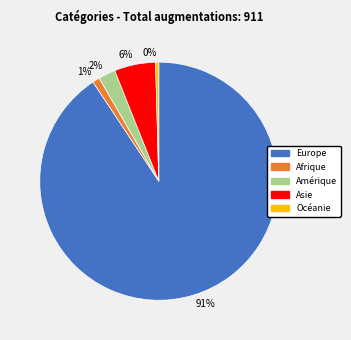

To the nearest percent, what is the difference between the 91% and 1% slice percentages?

90%